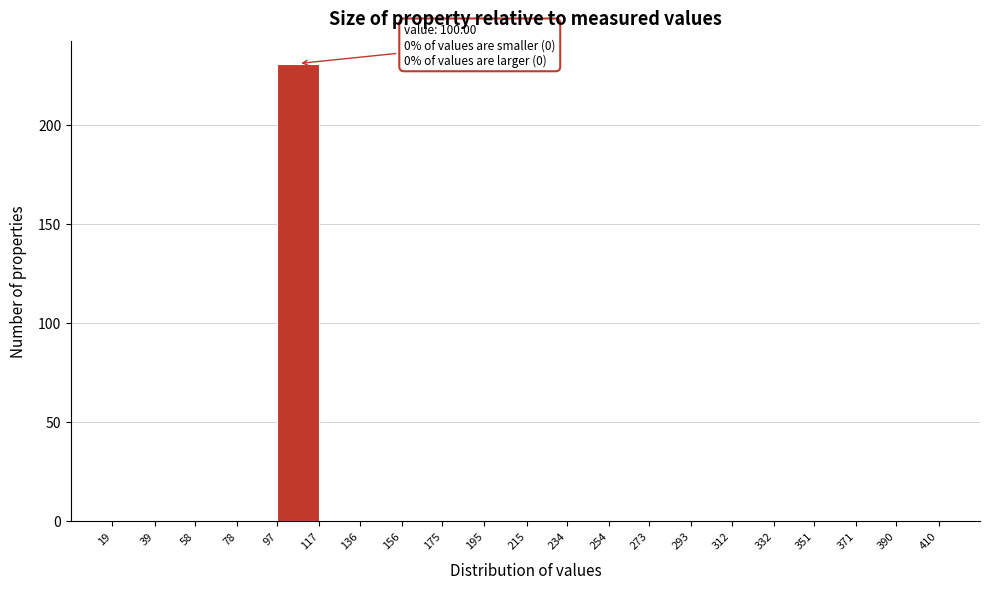

Over which range of the x-axis is the bar tallest?

97 to 117